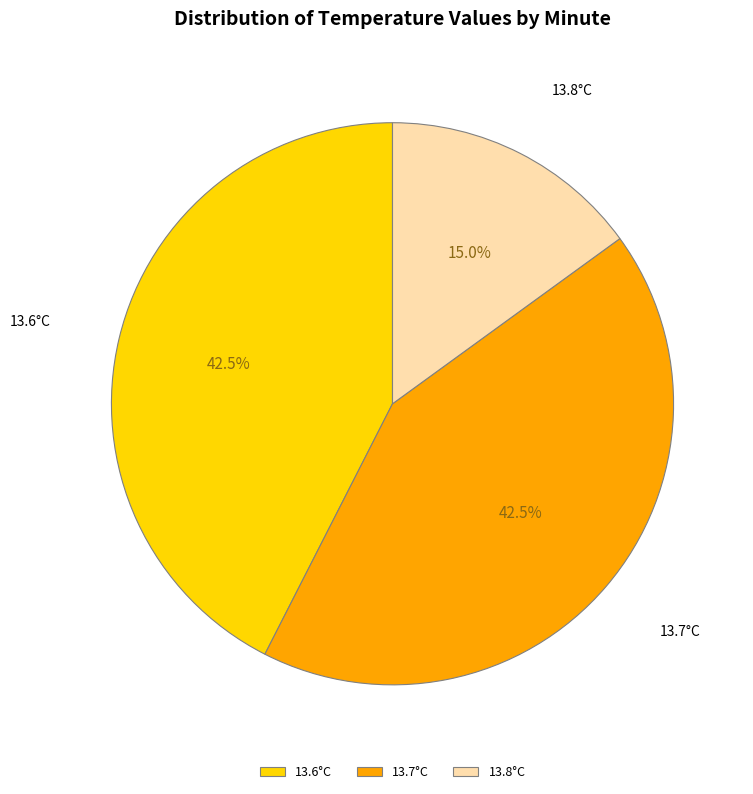

Does 13.7°C represent more than half of the total?

No